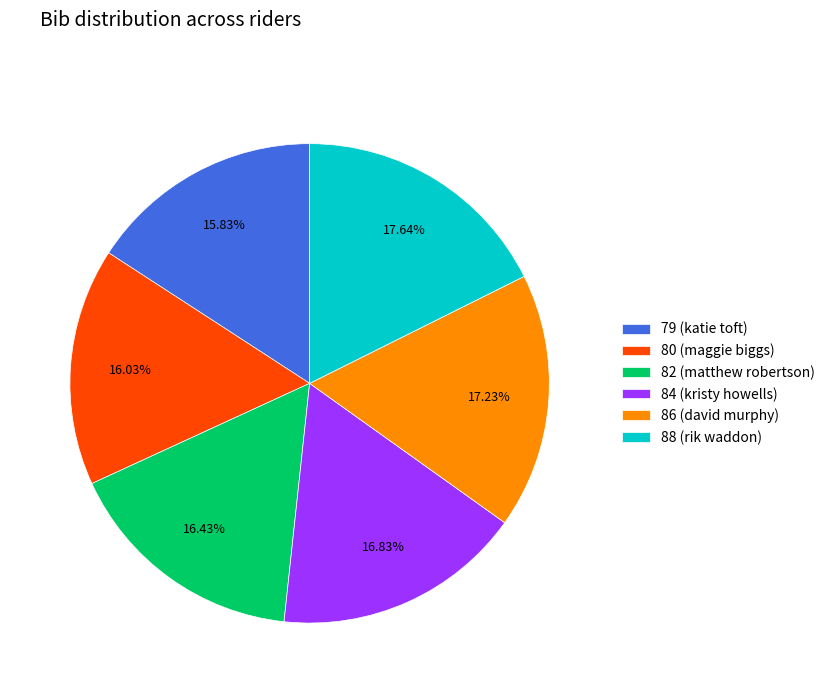

How many slices are in this pie chart?

6